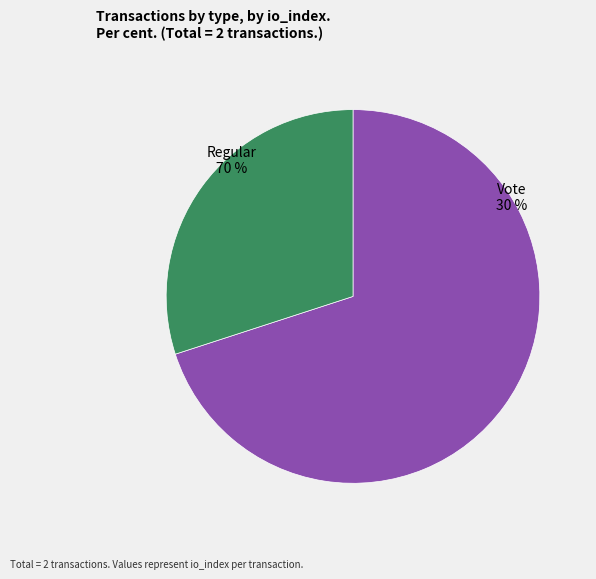

The Regular (io_index=7) slice represents 78% of the pie. True or false?

False